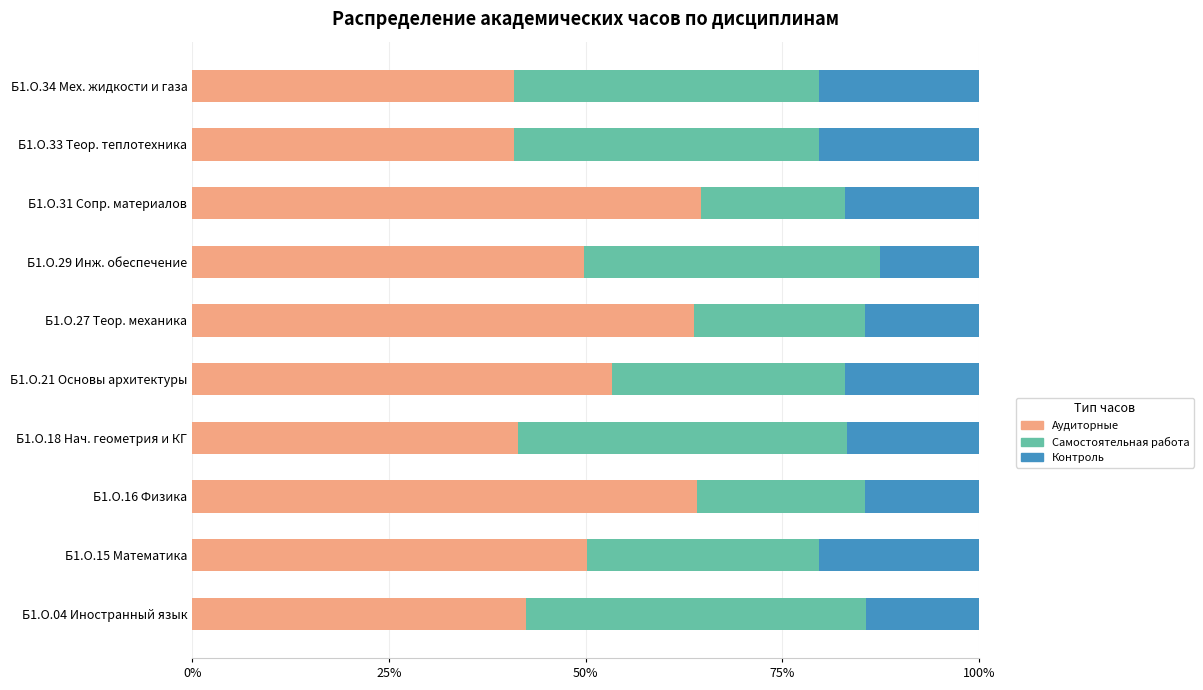

What is the total value across all series at Б1.О.15 Математика?

100.0